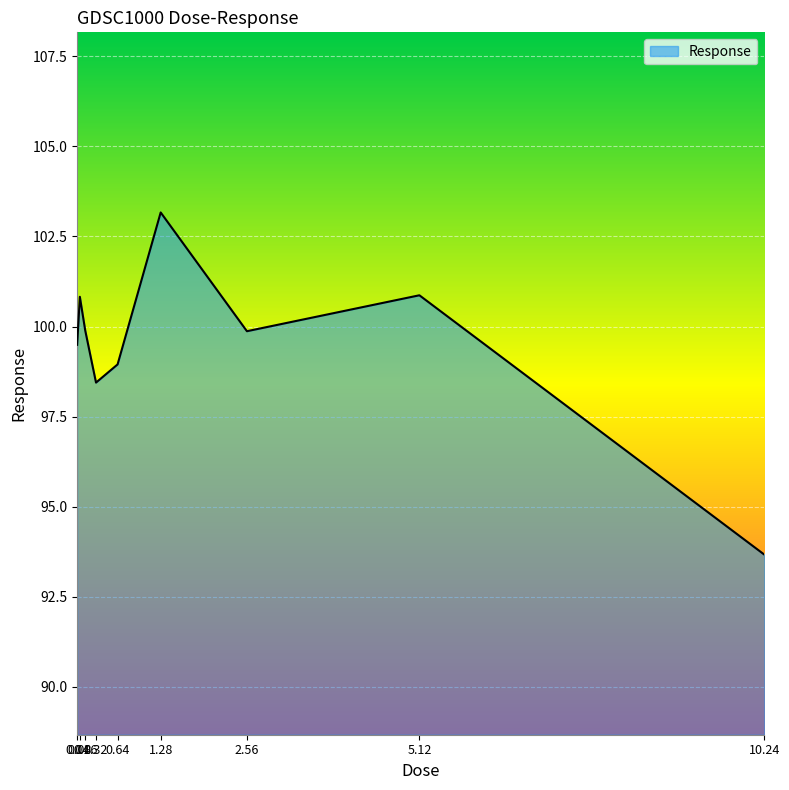

What is the maximum value shown in the chart?

103.2